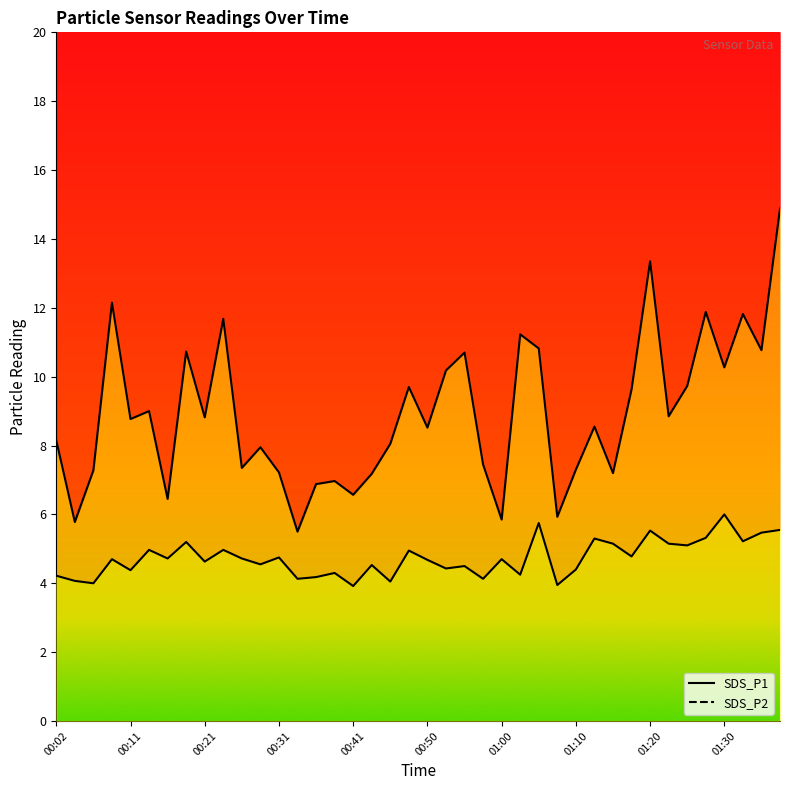

Reading left to right, extract all data points from this chart.

SDS_P1: 00:02=8.2	00:04=5.8	00:06=7.3	00:09=12.2	00:11=8.8	00:14=9.0	00:16=6.5	00:19=10.7	00:21=8.8	00:23=11.7	00:26=7.3	00:28=8.0	00:31=7.2	00:33=5.5	00:36=6.9	00:38=7.0	00:41=6.6	00:43=7.2	00:45=8.1	00:48=9.7	00:50=8.5	00:53=10.2	00:55=10.7	00:58=7.5	01:00=5.8	01:02=11.2	01:05=10.8	01:07=5.9	01:10=7.3	01:12=8.6	01:15=7.2	01:17=9.6	01:20=13.3	01:22=8.8	01:24=9.7	01:27=11.9	01:30=10.3	01:32=11.8	01:35=10.8	01:37=14.9
SDS_P2: 00:02=4.2	00:04=4.1	00:06=4.0	00:09=4.7	00:11=4.4	00:14=5.0	00:16=4.7	00:19=5.2	00:21=4.6	00:23=5.0	00:26=4.7	00:28=4.5	00:31=4.8	00:33=4.1	00:36=4.2	00:38=4.3	00:41=3.9	00:43=4.5	00:45=4.0	00:48=5.0	00:50=4.7	00:53=4.4	00:55=4.5	00:58=4.1	01:00=4.7	01:02=4.2	01:05=5.8	01:07=4.0	01:10=4.4	01:12=5.3	01:15=5.2	01:17=4.8	01:20=5.5	01:22=5.2	01:24=5.1	01:27=5.3	01:30=6.0	01:32=5.2	01:35=5.5	01:37=5.5